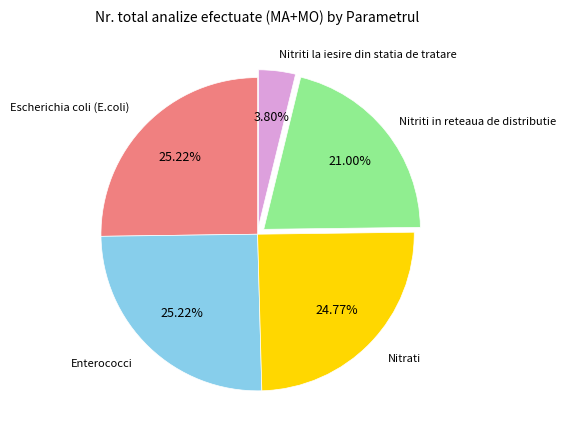

Is there any slice that represents more than half of the pie?

No